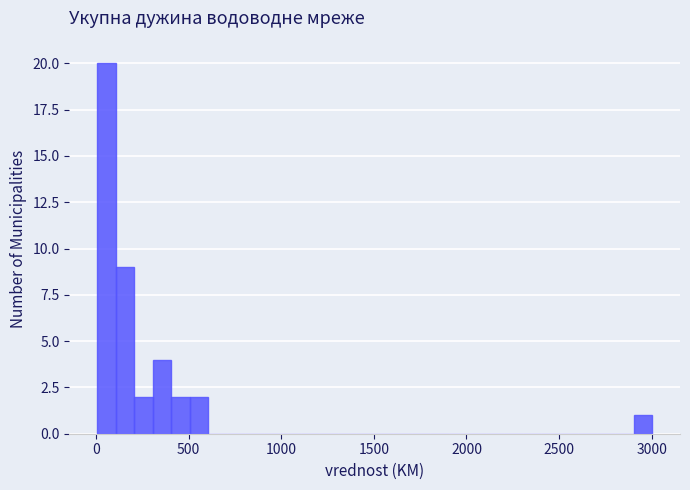

Read against the x-axis, roughly where is the centre of the tallest bar?

50